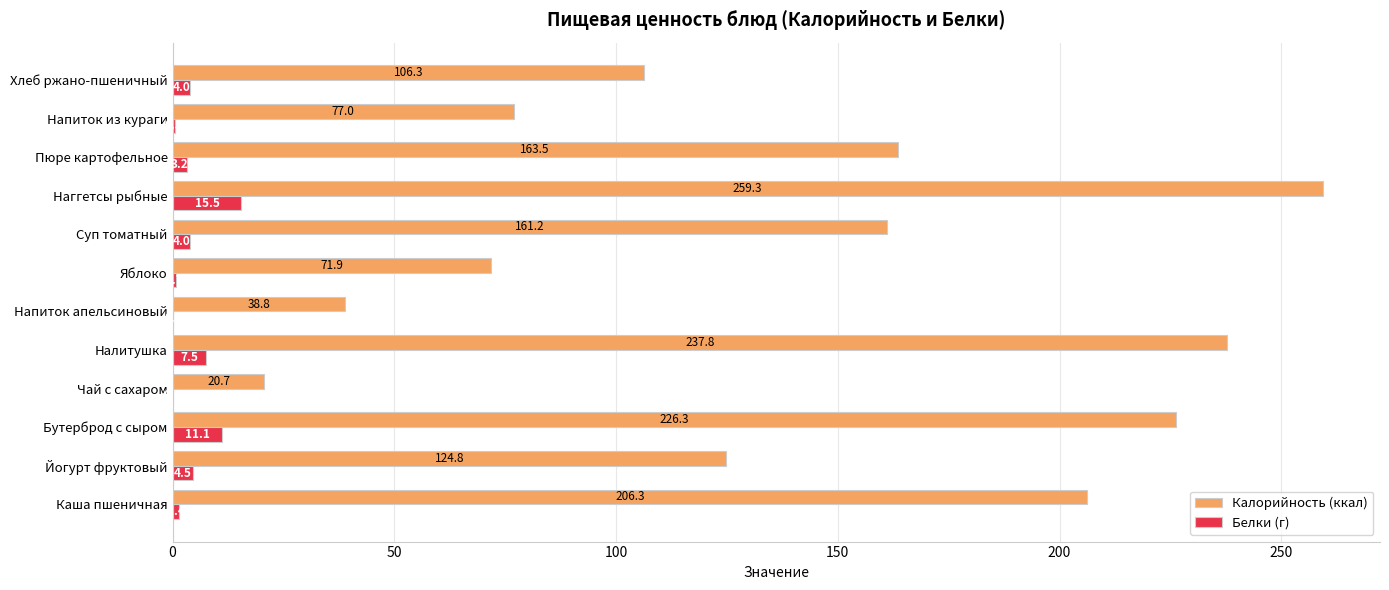

Is it true that Белки (г) equals 0.5 at Напиток из кураги?

True